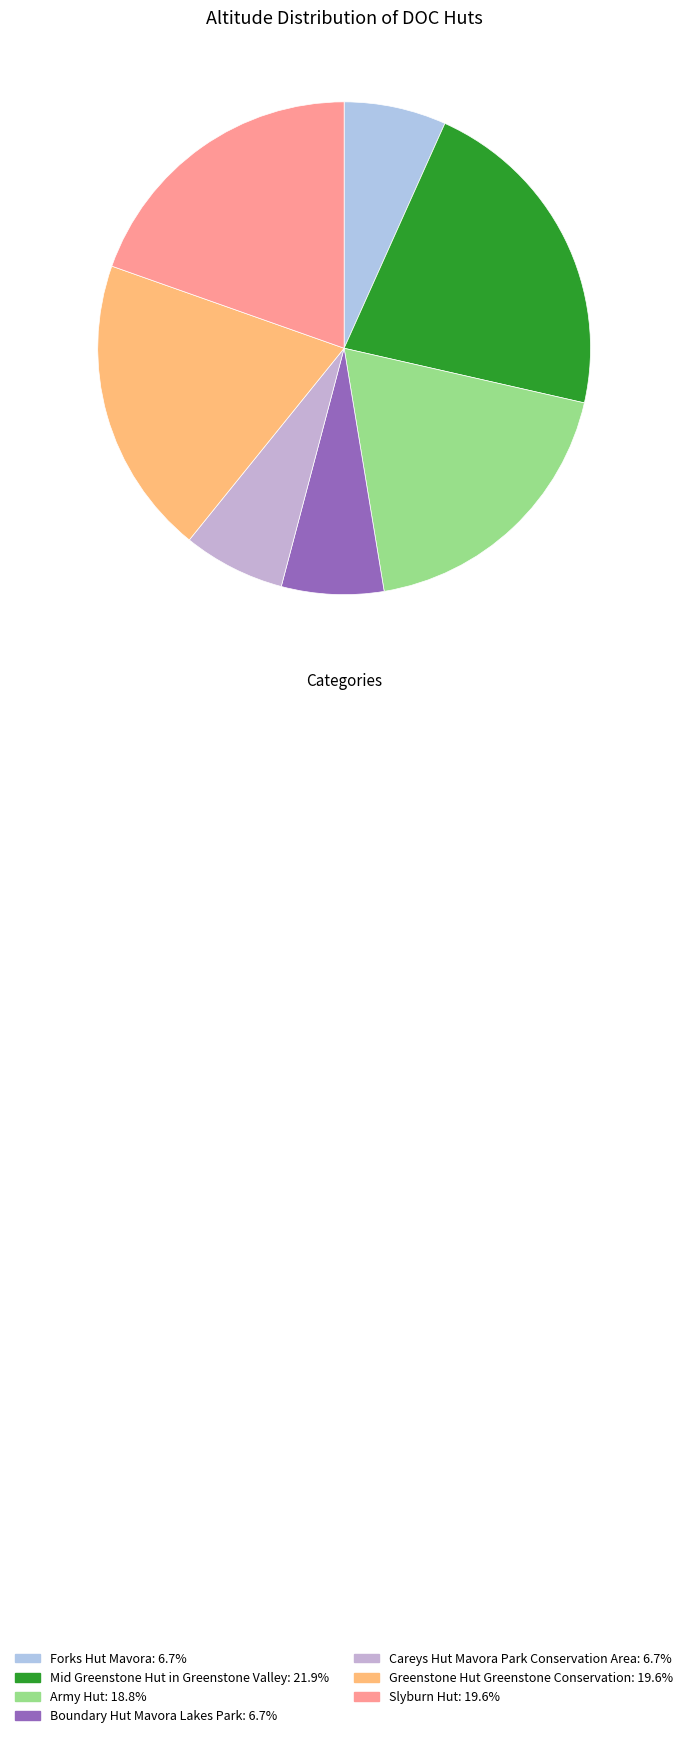

What percentage is the Slyburn Hut slice, to the nearest percent?

20%